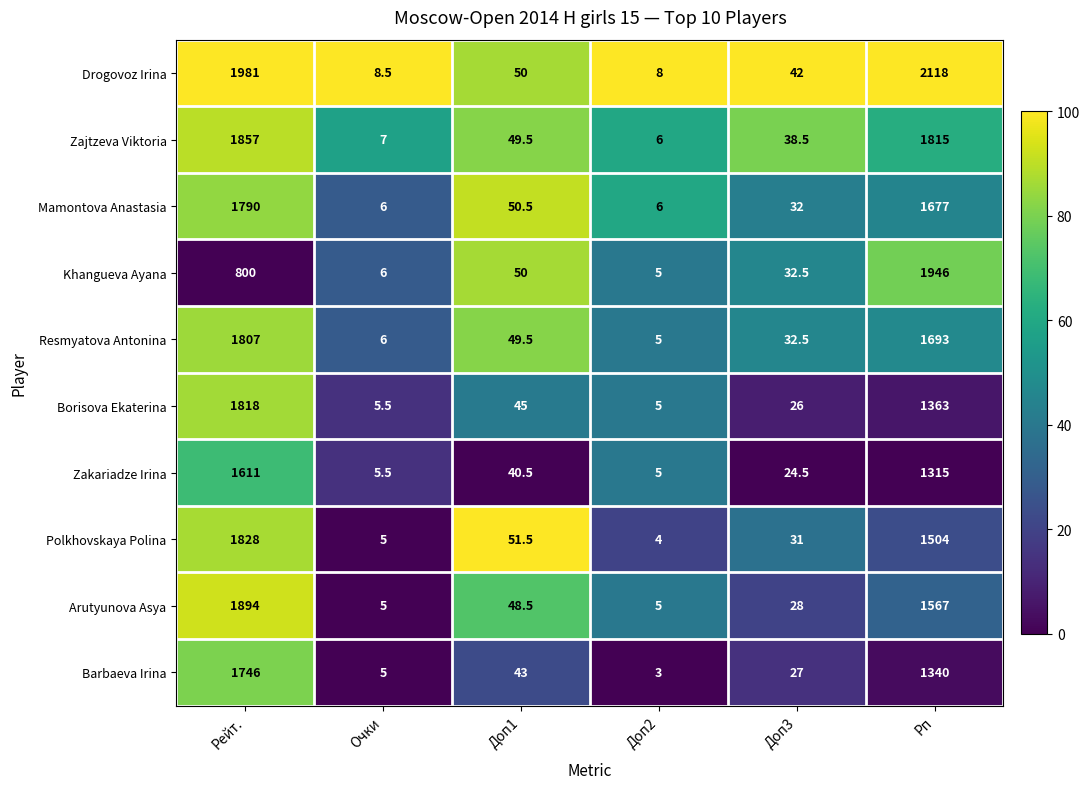

What is the sum of the Polkhovskaya Polina values at Доп3 and Рп?

1535.0